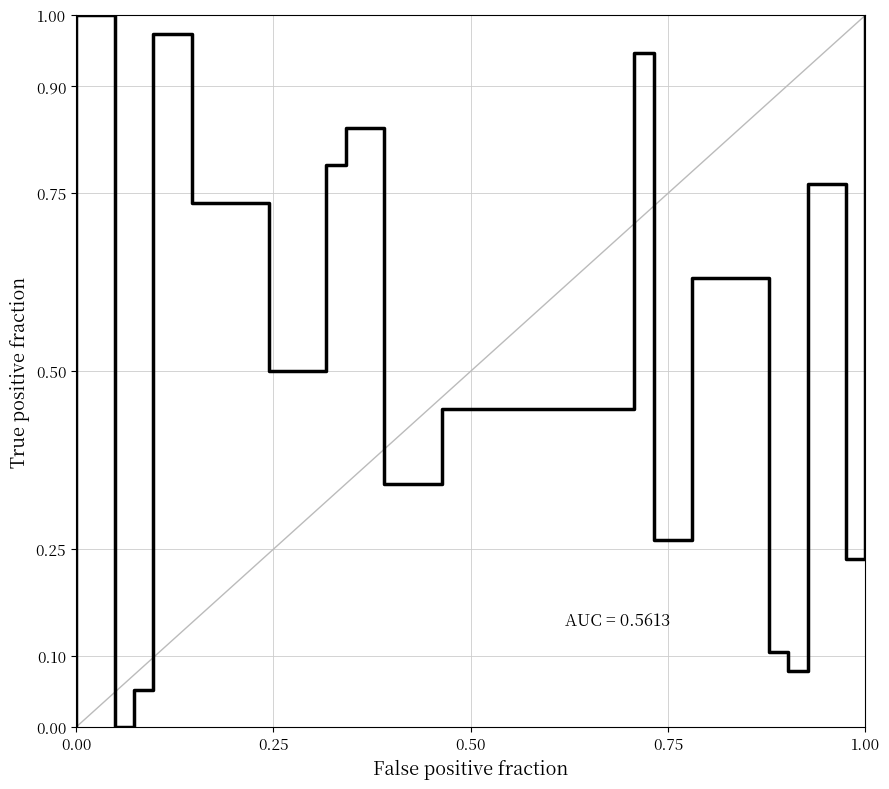

What is the difference between the maximum and second lowest values?

1.0